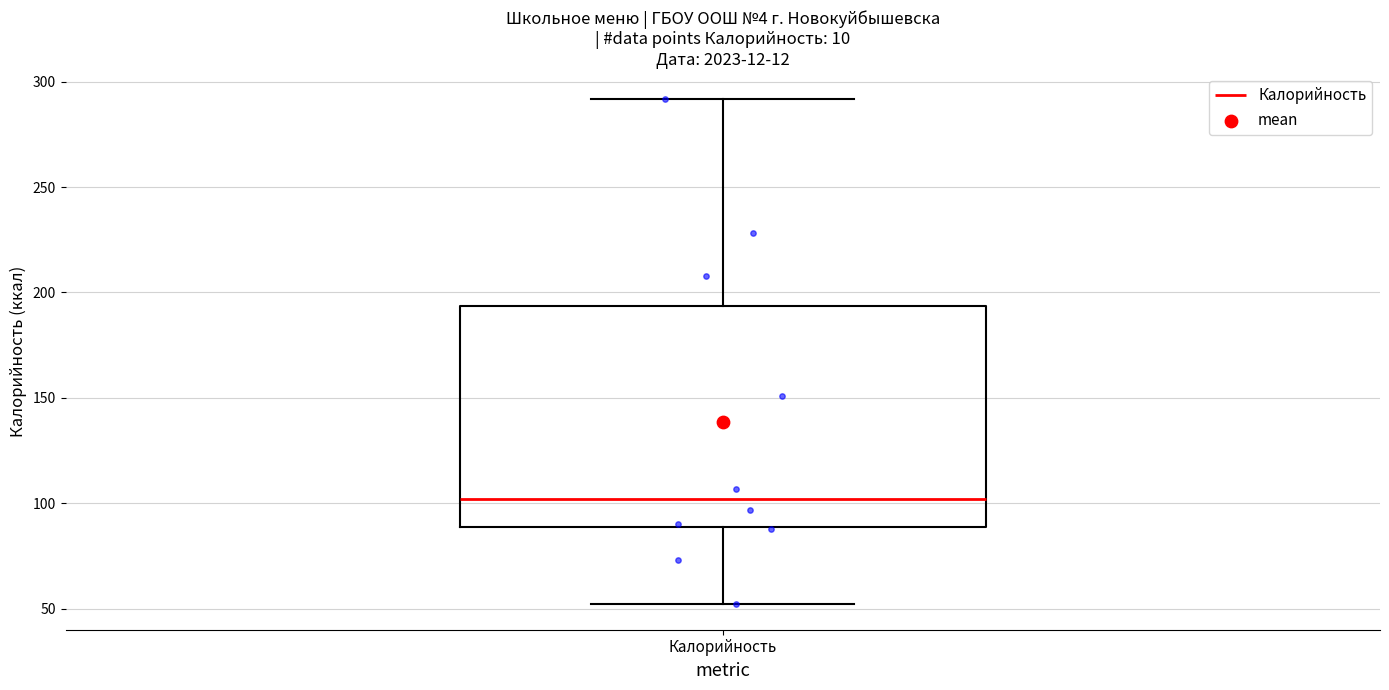

Where does the median line of the box for Калорийность sit on the y-axis? The values are not printed on the chart, so give them approximately, as read against the axis.

100